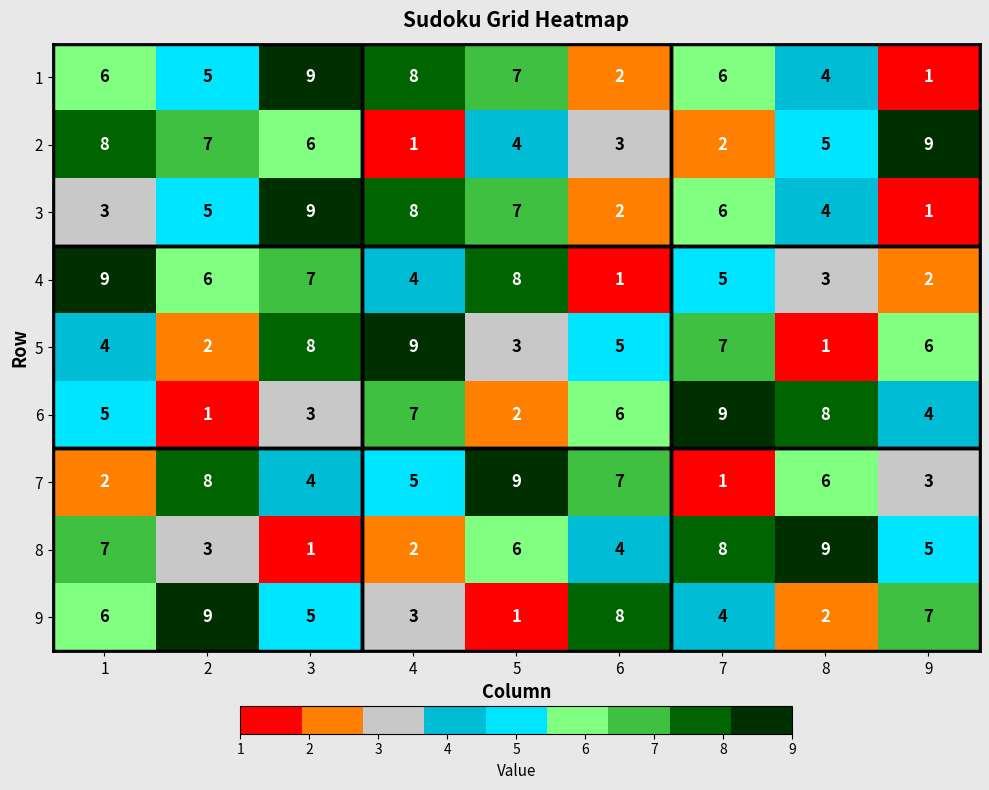

At which category is the sum across all series the highest?

3